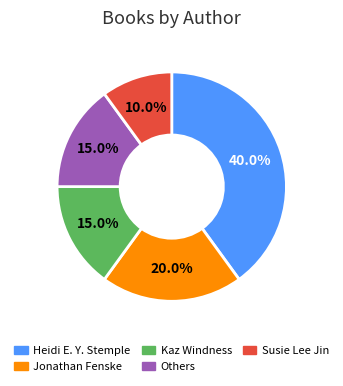

What percentage is the Heidi E. Y. Stemple slice, to the nearest percent?

40%